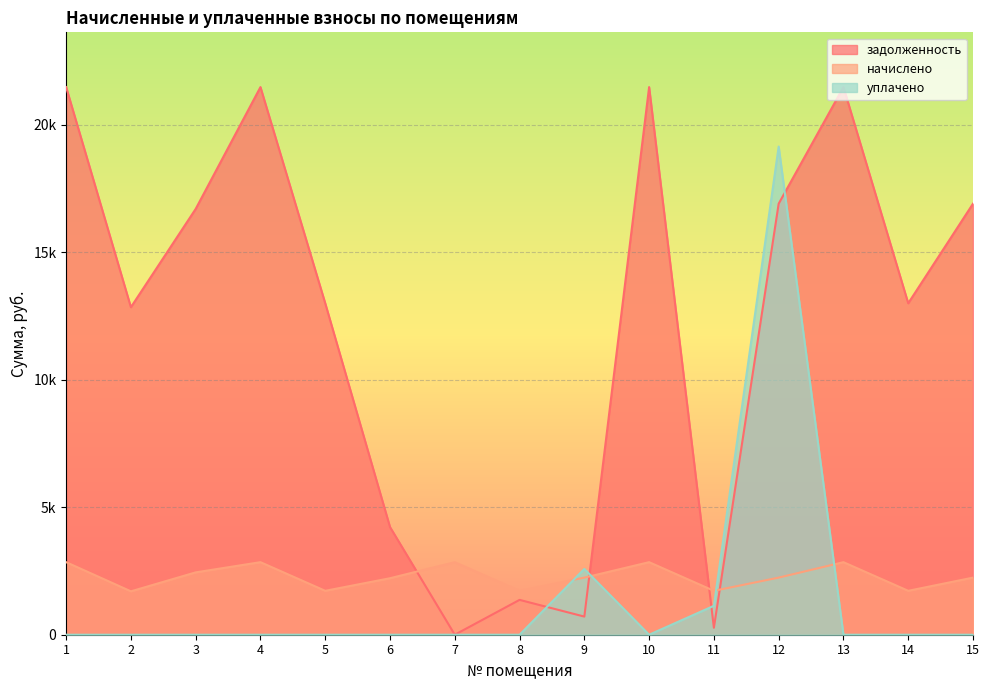

Reading right to left, transcribe all the data shown in this chart.

задолженность: 16897.4	12994.1	21468.5	16897.4	273.2	21468.5	710.6	1366.2	0.0	4221.2	12994.1	21468.5	16692.0	12840.0	21468.5
начислено: 2238.5	1721.4	2844.1	2238.5	1721.4	2844.1	2238.5	1721.4	2844.1	2214.7	1721.4	2844.1	2444.0	1701.0	2844.1
уплачено: 0.0	0.0	0.0	19136.8	1133.9	0.0	2578.7	0.0	0.0	0.0	0.0	0.0	0.0	0.0	0.0